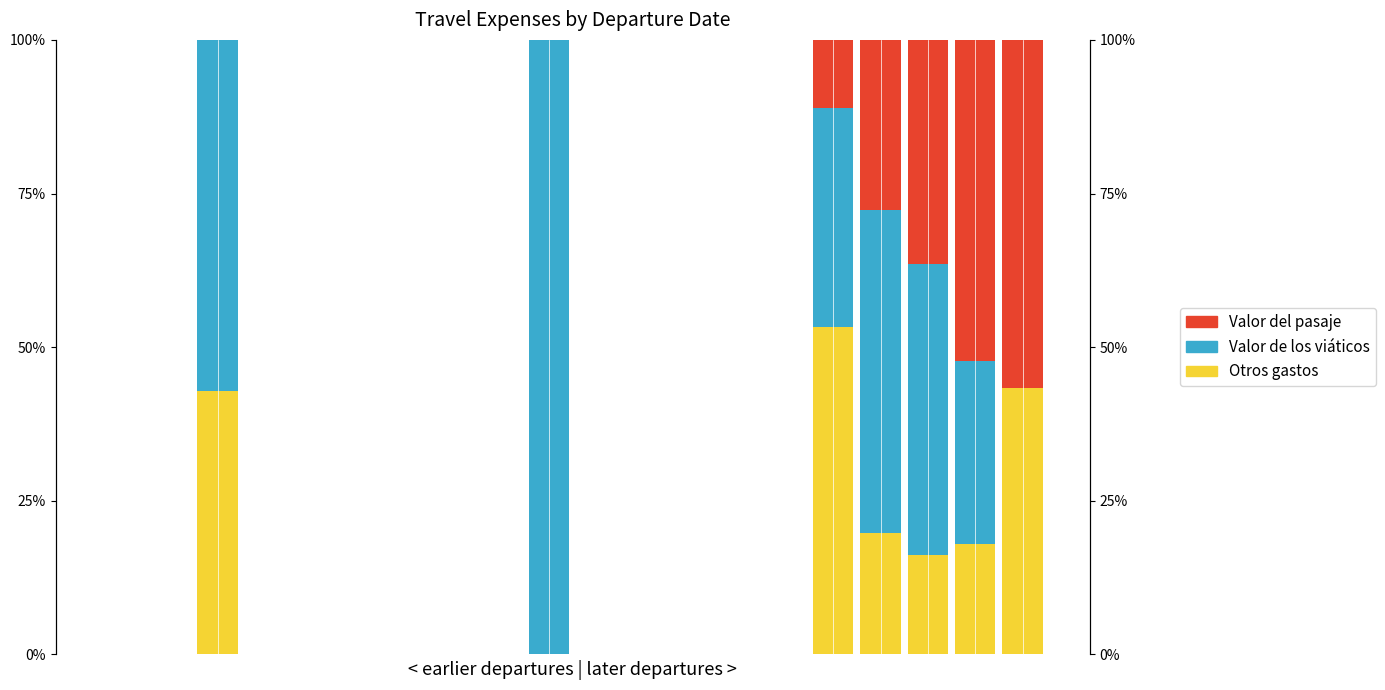

What is the difference between the second highest and second lowest values in the Otros gastos series?

43.3